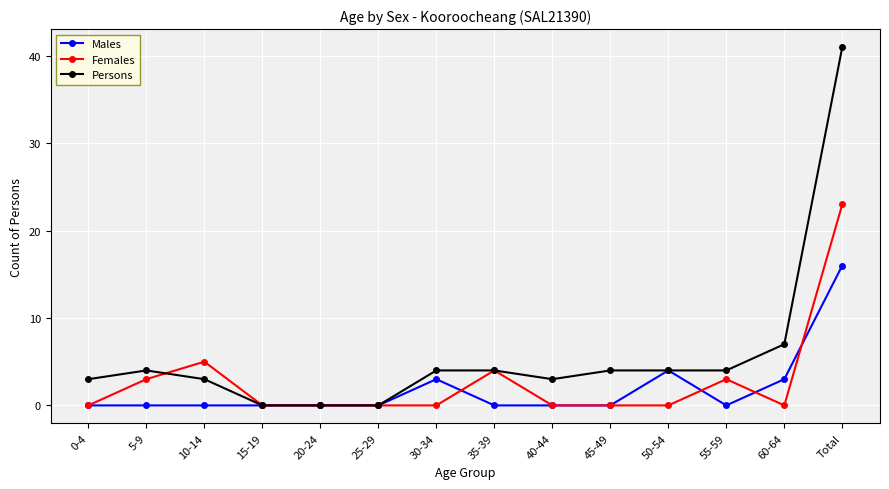

Is it true that Persons equals 4 at 5-9?

True